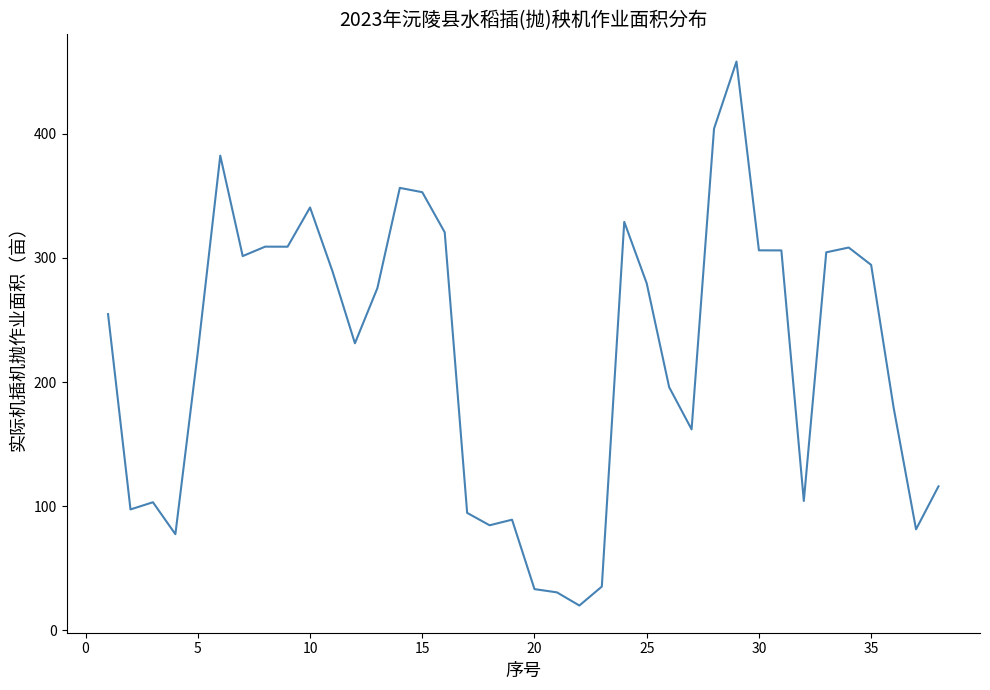

What is the smallest value displayed?

20.1